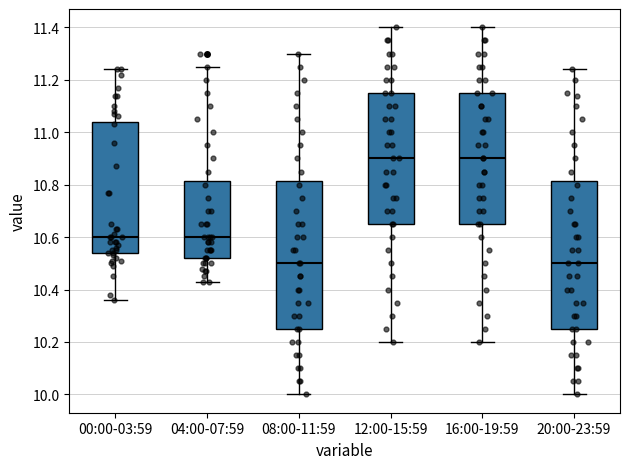

Reading left to right, transcribe this box plot: for each box, give where its median line is, the range the box spans, and where its two whiskers end, as read against the y-axis. The values are not printed on the chart, so give them approximately, as read against the axis.

00:00-03:59: median 10.60, box 10.54 to 11.04, whiskers 10.36 to 11.24
04:00-07:59: median 10.60, box 10.52 to 10.82, whiskers 10.44 to 11.26
08:00-11:59: median 10.50, box 10.26 to 10.82, whiskers 10.00 to 11.30
12:00-15:59: median 10.90, box 10.66 to 11.16, whiskers 10.20 to 11.40
16:00-19:59: median 10.90, box 10.66 to 11.16, whiskers 10.20 to 11.40
20:00-23:59: median 10.50, box 10.26 to 10.82, whiskers 10.00 to 11.24